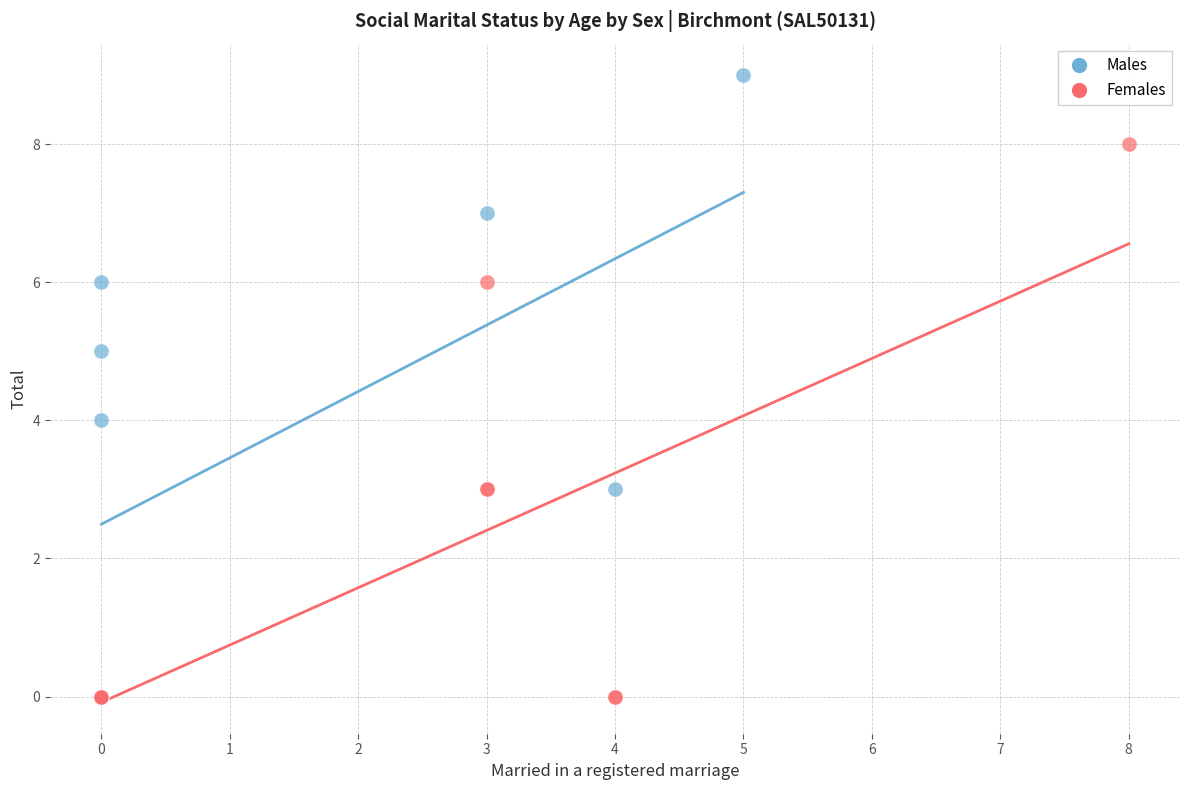

Which series reaches the maximum Y coordinate?

Males